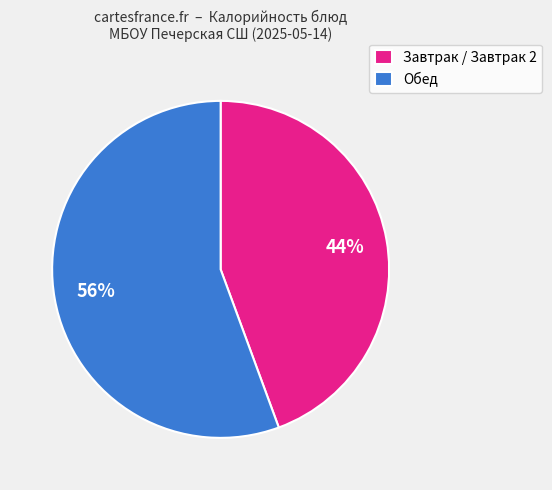

How many segments does this pie chart have?

2